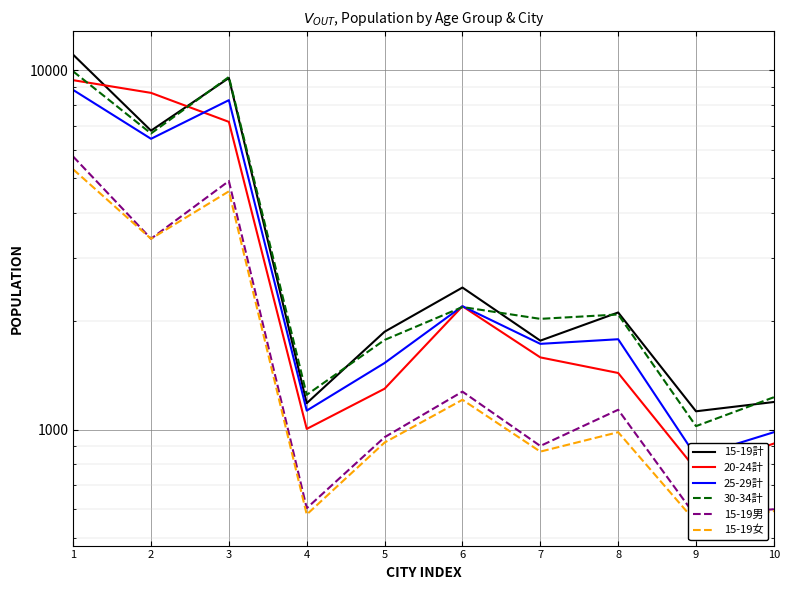

Which series has the widest spread of values?

15-19計